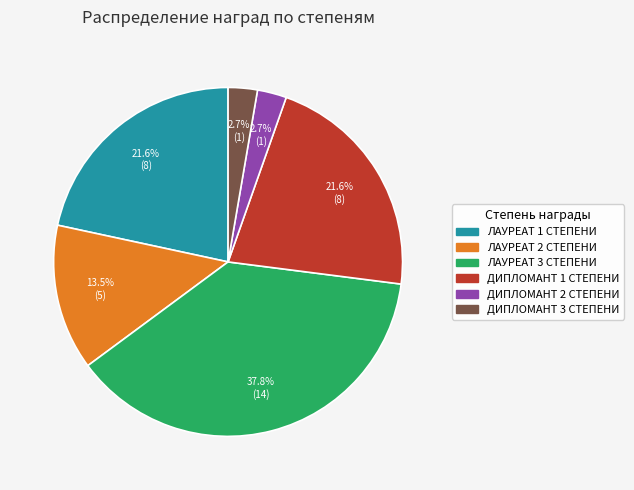

Which has a higher value, ЛАУРЕАТ 2 СТЕПЕНИ or ДИПЛОМАНТ 2 СТЕПЕНИ?

ЛАУРЕАТ 2 СТЕПЕНИ